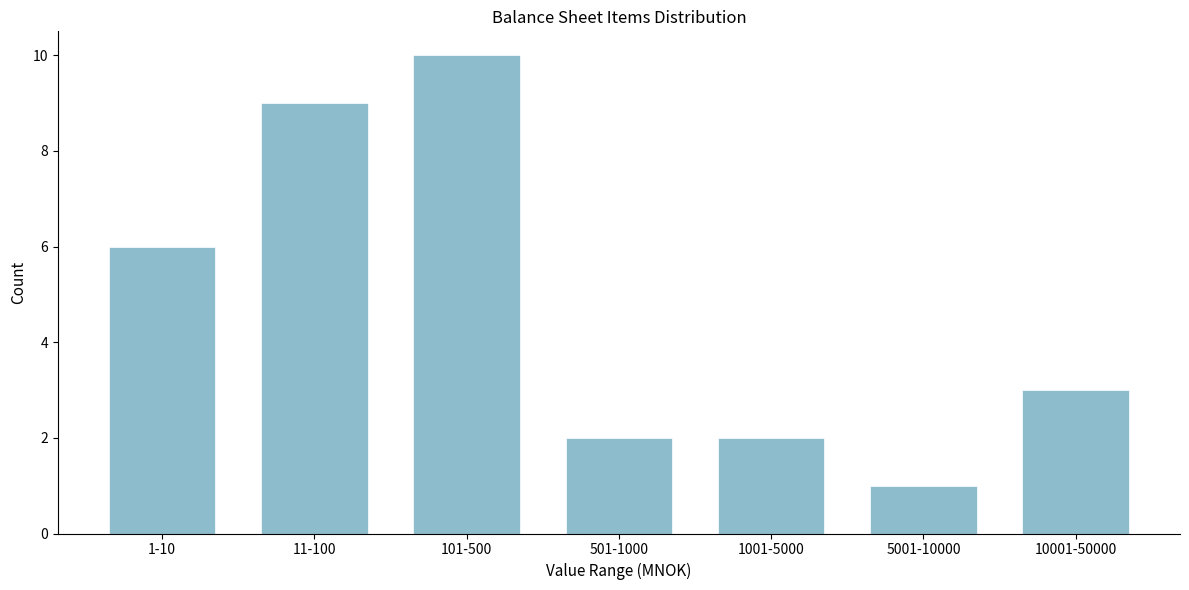

Reading left to right, list all the values displayed in this chart.

1-10=6	11-100=9	101-500=10	501-1000=2	1001-5000=2	5001-10000=1	10001-50000=3